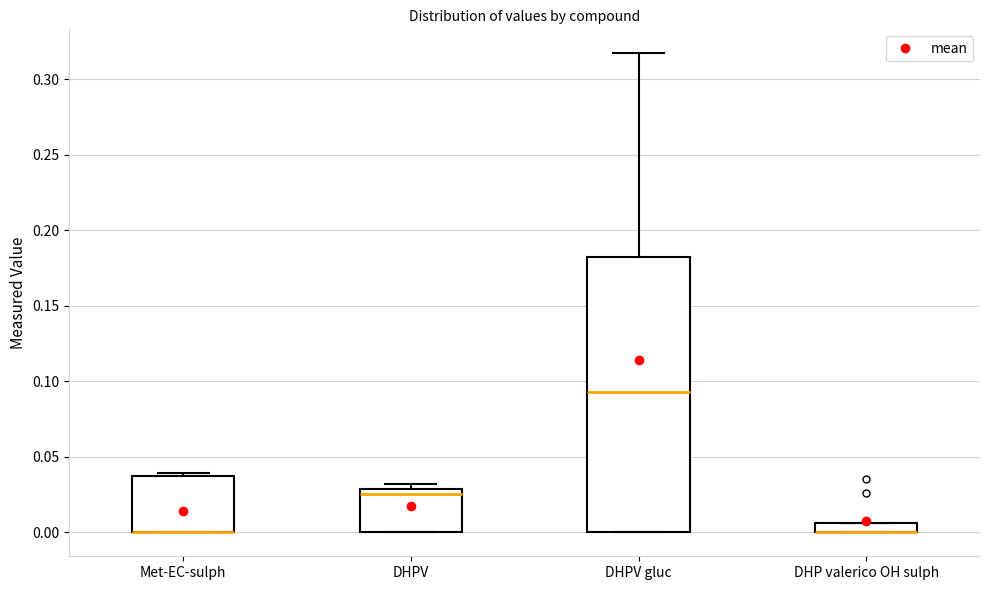

Which box is the tallest, from its lower edge to its upper edge?

DHPV gluc